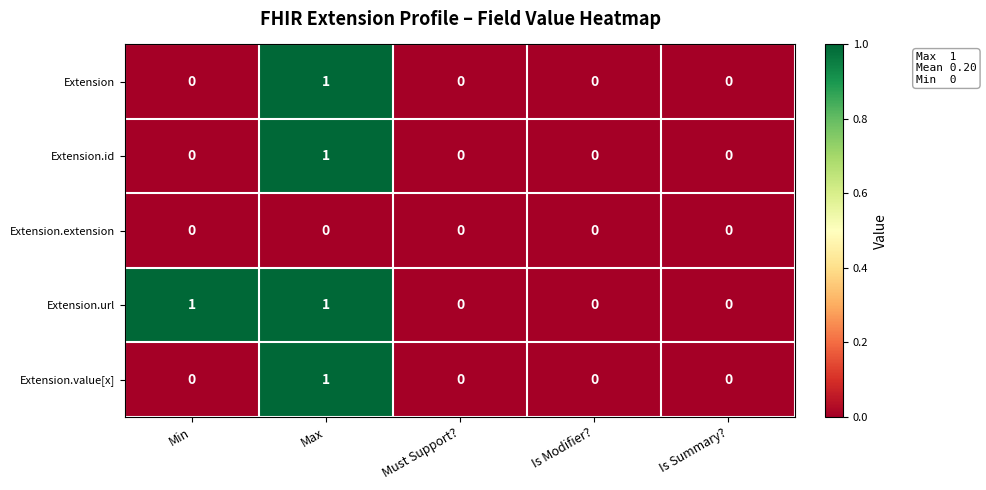

Reading left to right, what are all the values shown in this chart?

Extension: Min=0	Max=1	Must Support?=0	Is Modifier?=0	Is Summary?=0
Extension.id: Min=0	Max=1	Must Support?=0	Is Modifier?=0	Is Summary?=0
Extension.extension: Min=0	Max=0	Must Support?=0	Is Modifier?=0	Is Summary?=0
Extension.url: Min=1	Max=1	Must Support?=0	Is Modifier?=0	Is Summary?=0
Extension.value[x]: Min=0	Max=1	Must Support?=0	Is Modifier?=0	Is Summary?=0